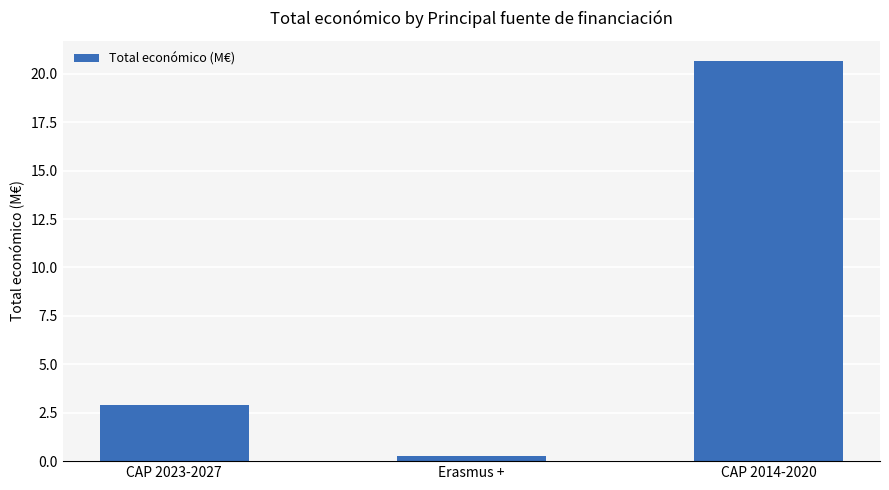

Approximately how many times larger is the value at CAP 2014-2020 compared to CAP 2023-2027?

7.1